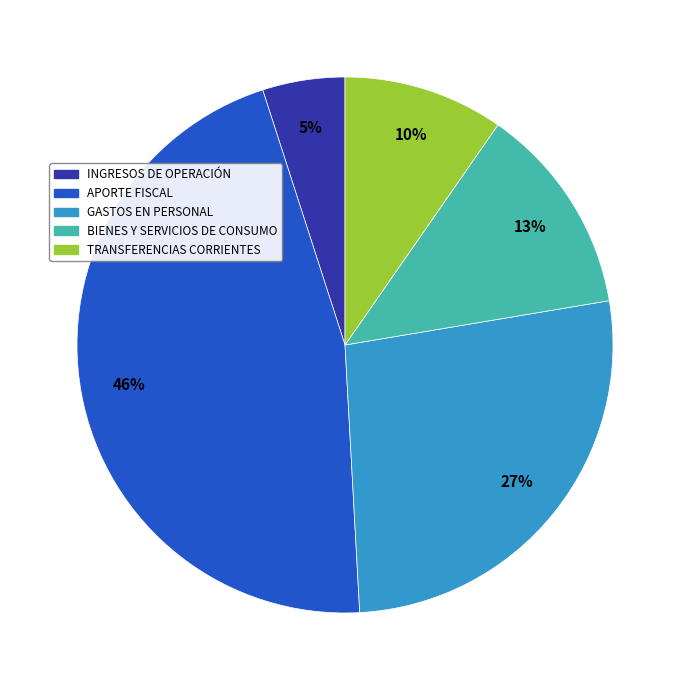

Is the sum of TRANSFERENCIAS CORRIENTES and GASTOS EN PERSONAL greater than half?

No